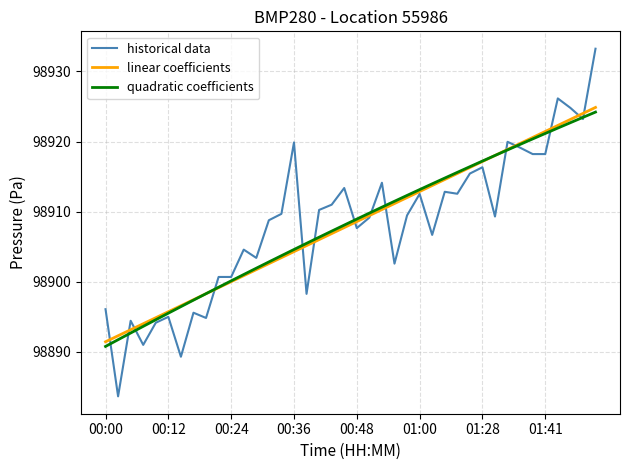

What is the maximum value for linear coefficients?

98924.9